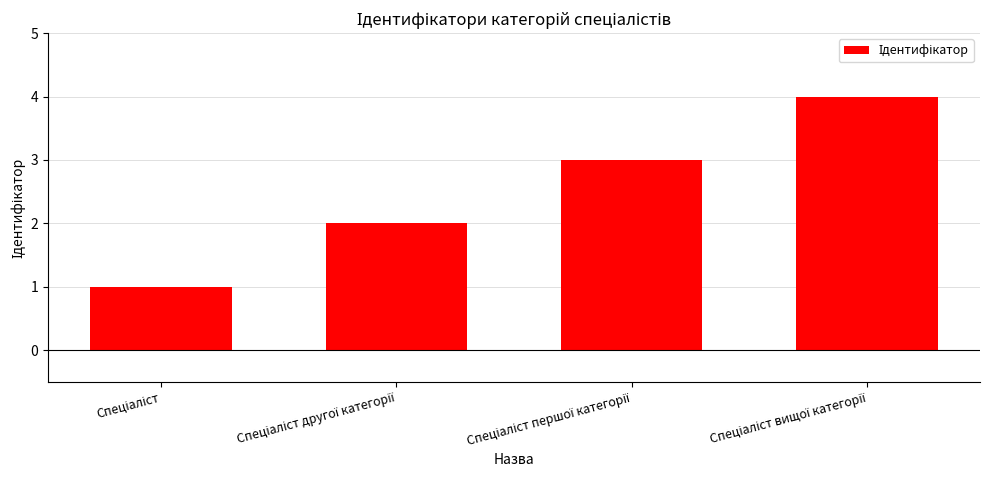

What is the greatest value displayed?

4